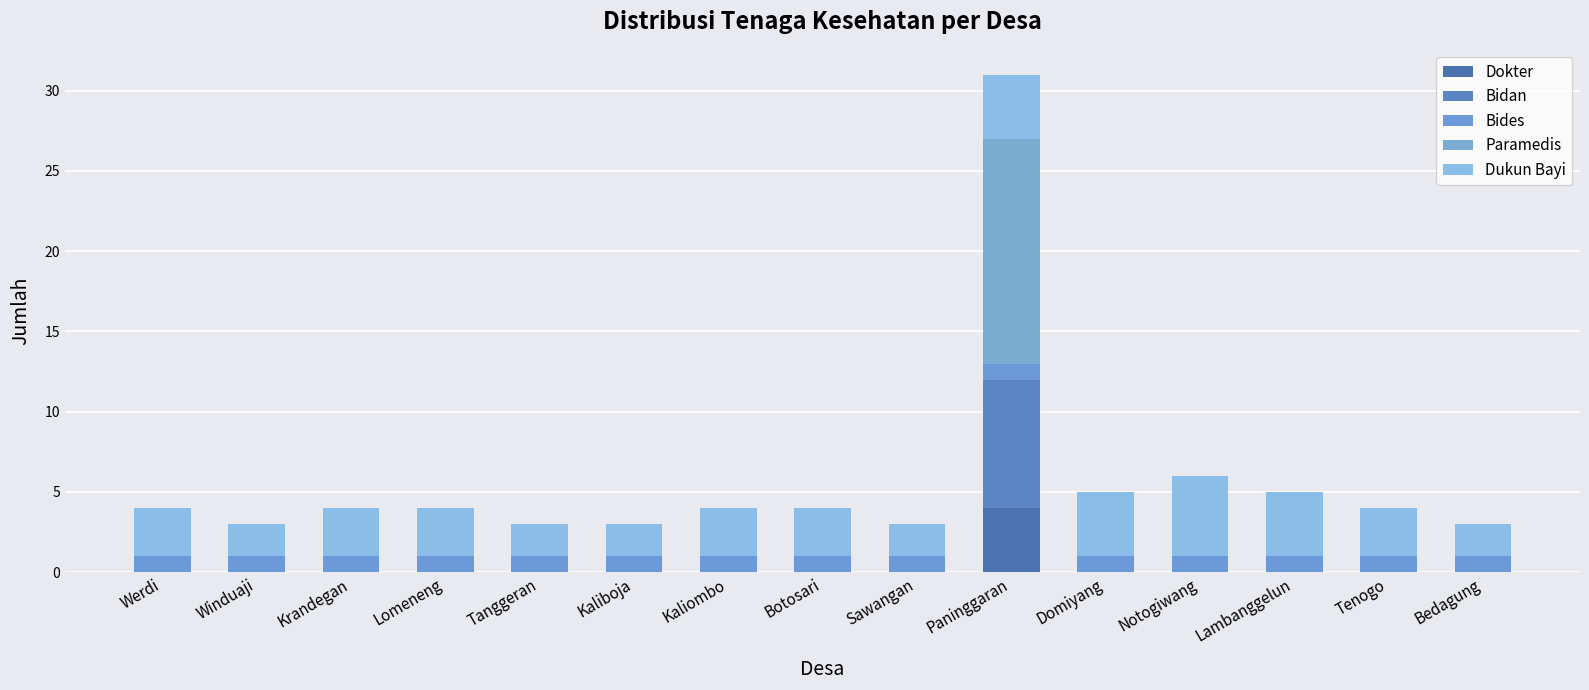

At which label does Dokter reach its peak?

Paninggaran